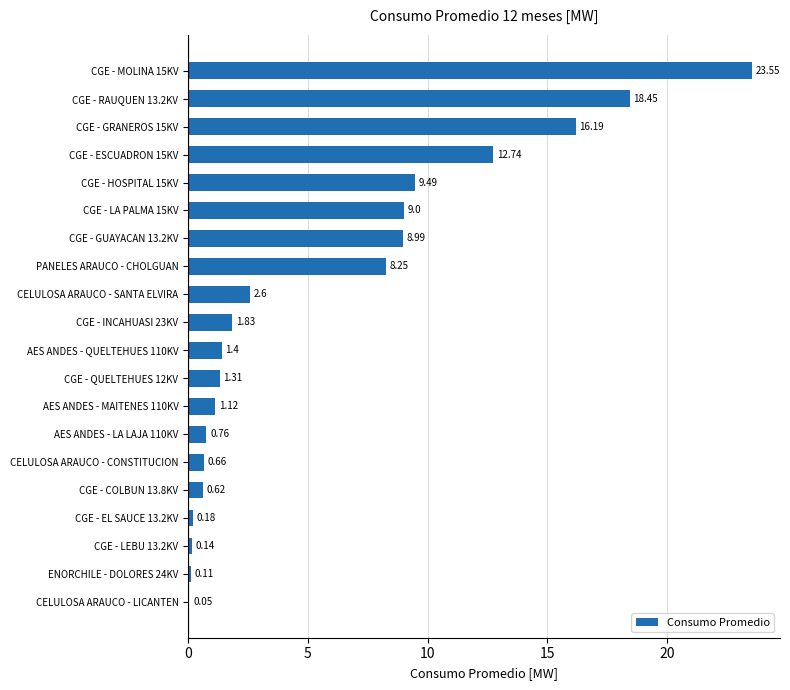

Between CGE - QUELTEHUES 12KV and CGE - HOSPITAL 15KV, which is larger?

CGE - HOSPITAL 15KV